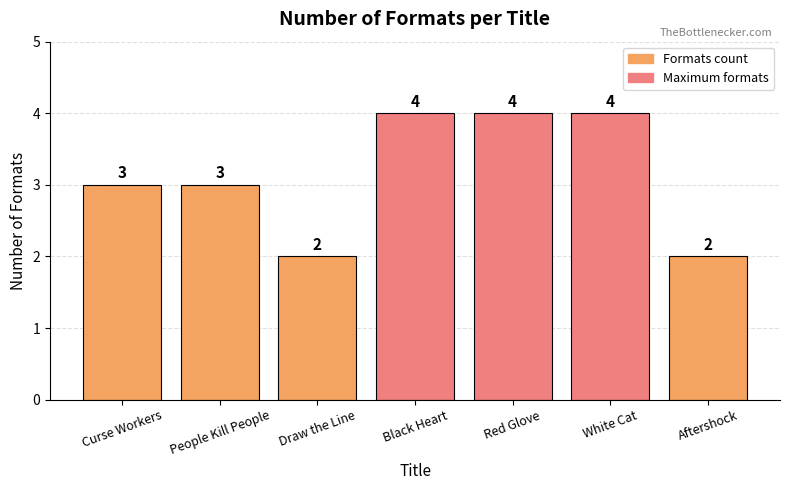

What is the change in value from White Cat to Aftershock?

-2